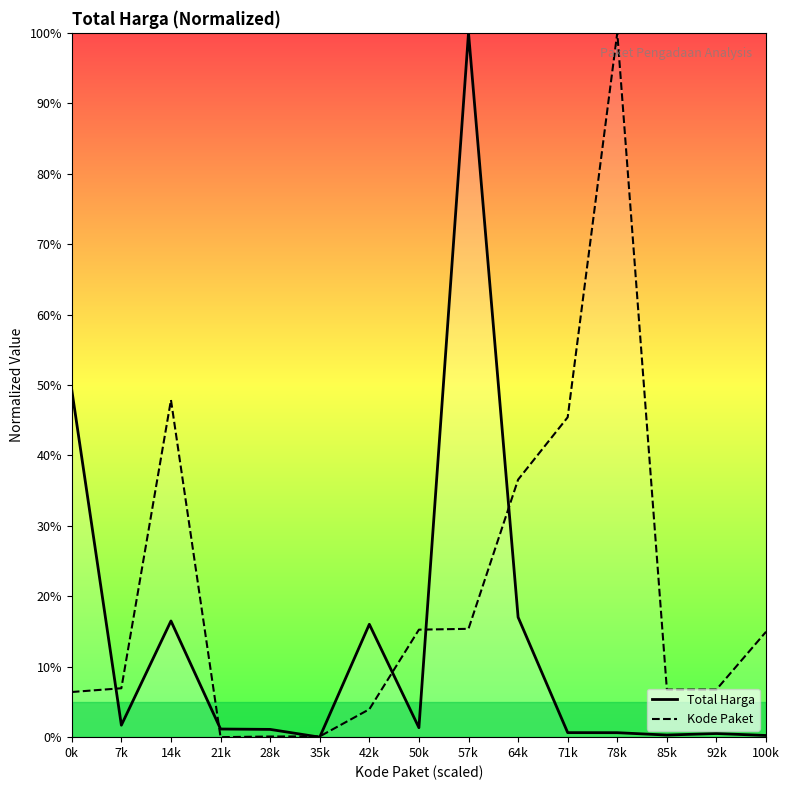

After their last crossing, which series has the higher values: Total Harga or Kode Paket?

Kode Paket